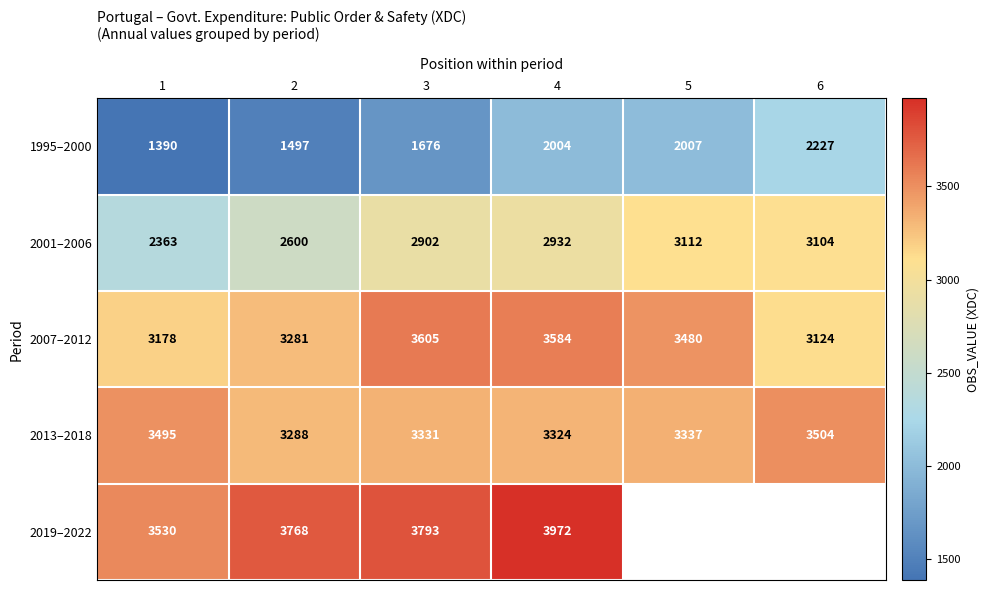

Count the number of categories in the chart.

6